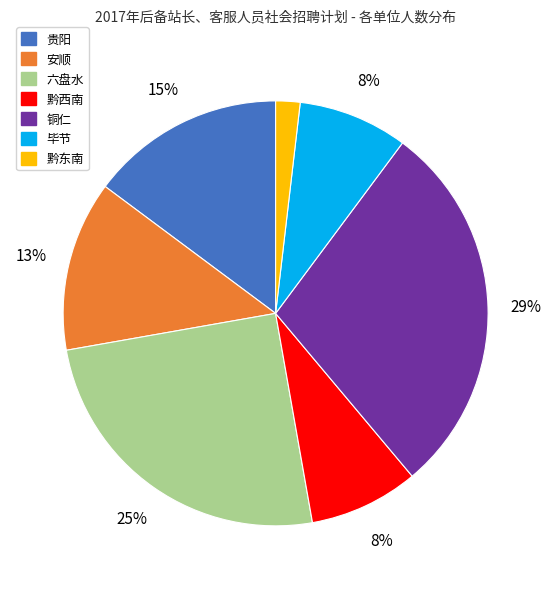

Which slice is the smallest?

黔东南